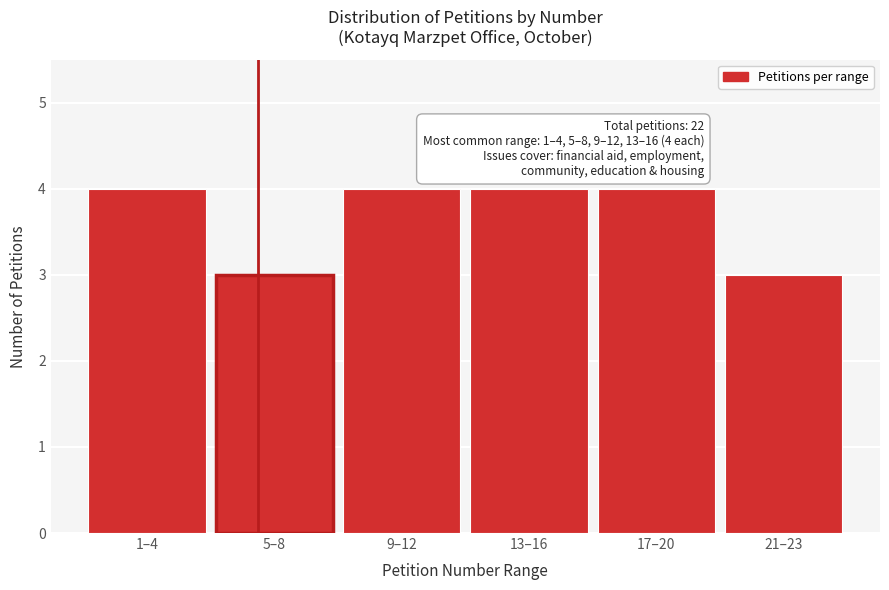

Reading left to right, what are all the values shown in this chart?

1–4=4	5–8=3	9–12=4	13–16=4	17–20=4	21–23=3